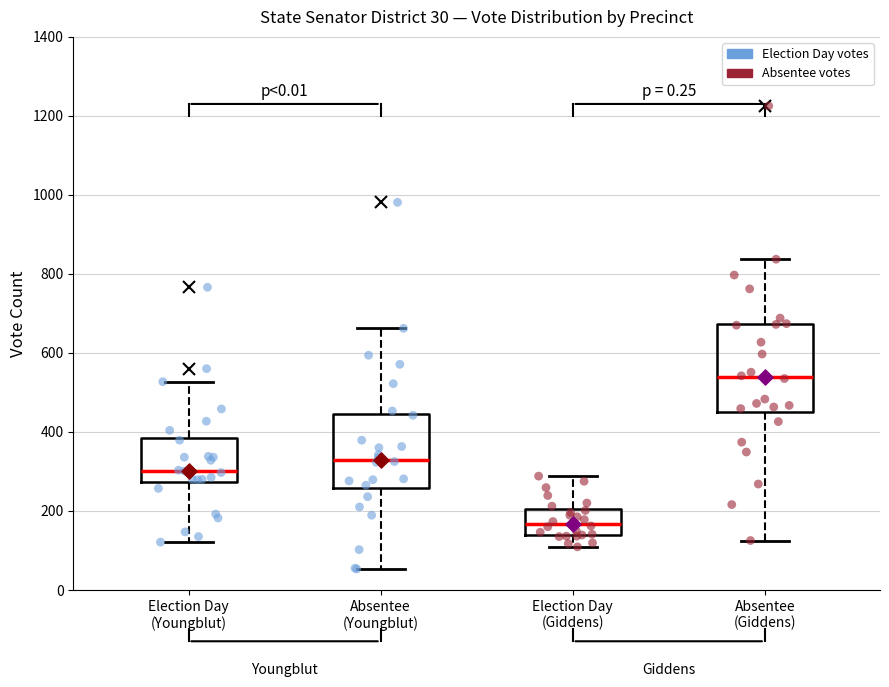

Which box is the tallest, from its lower edge to its upper edge?

Absentee (Giddens)